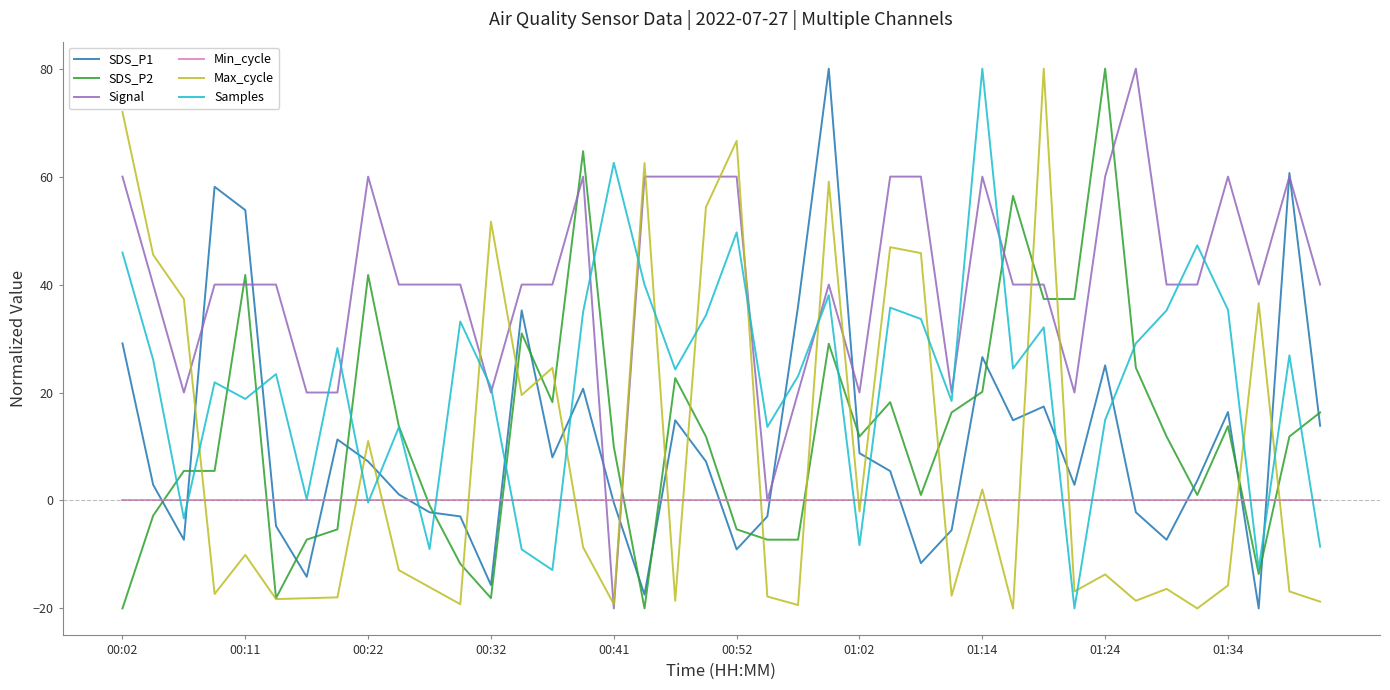

How many values in the SDS_P2 series are below 11?

18